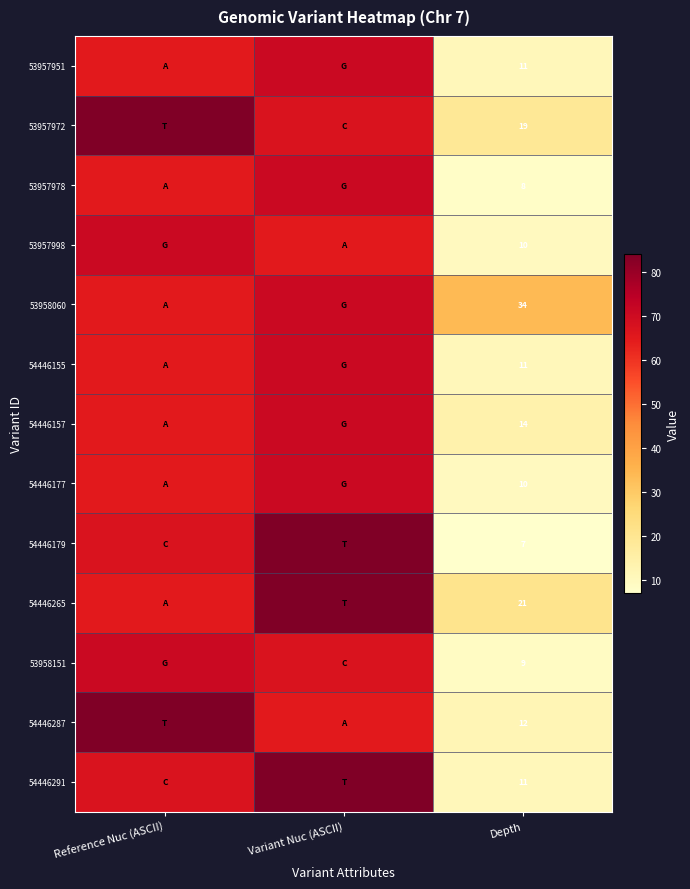

What is the spread (max minus min) of values at Depth?

27